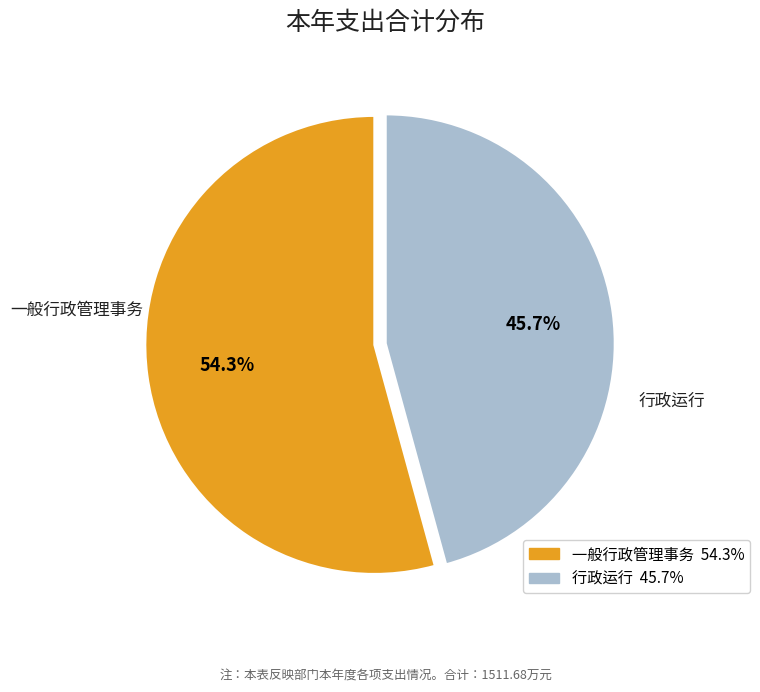

What portion of the pie excludes 一般行政管理事务?

45.7%